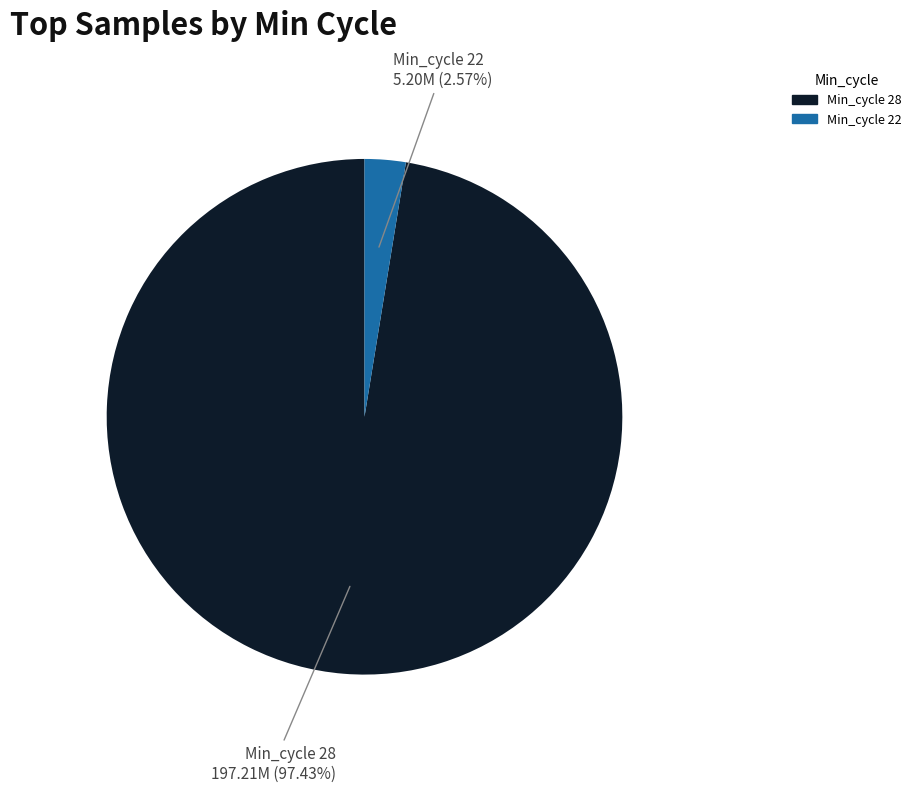

Does any single category account for the majority?

Yes